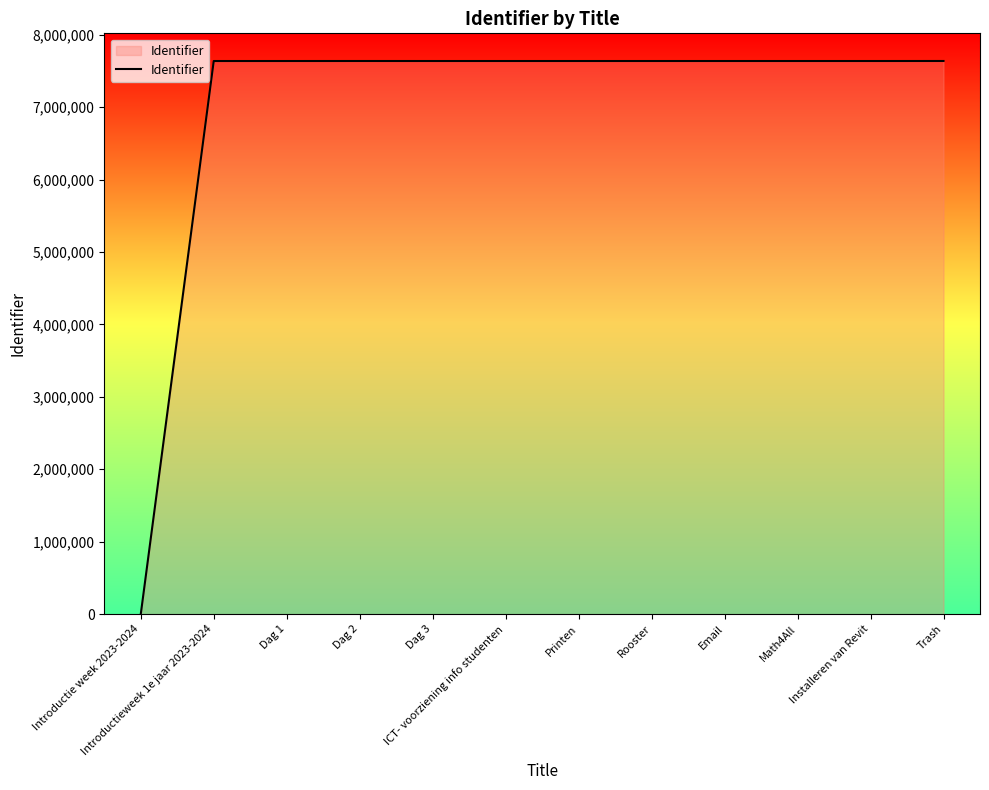

What is the change in value from Dag 2 to Email?

-238